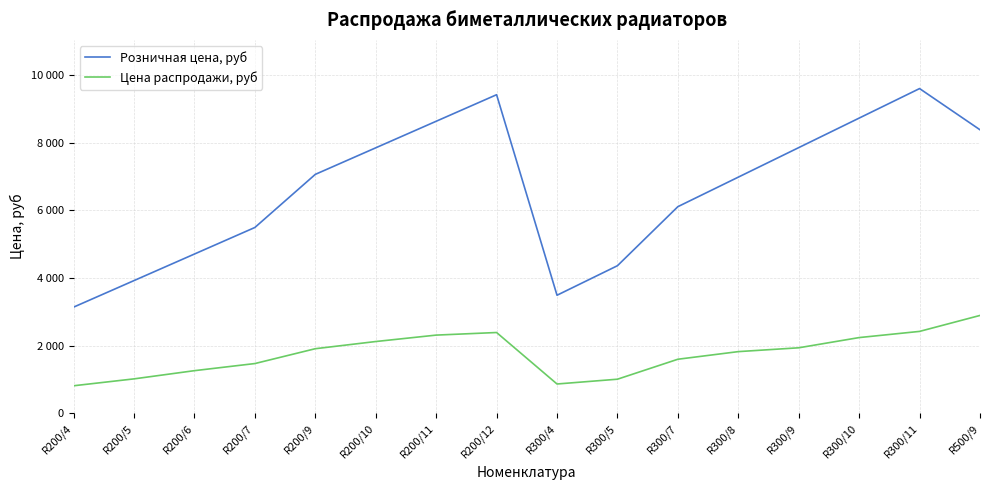

Which has a higher value, R200/5 or R200/12?

R200/12